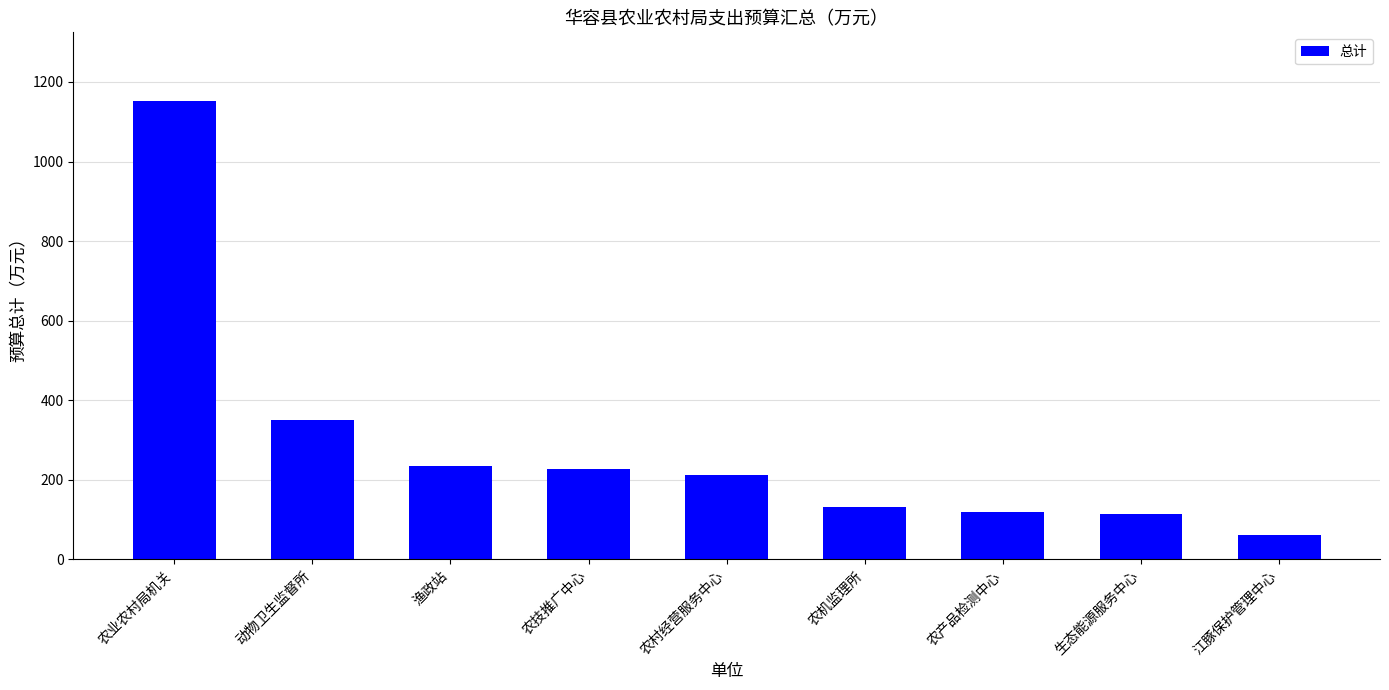

Is it true that the value at 农村经营服务中心 is 87?

False